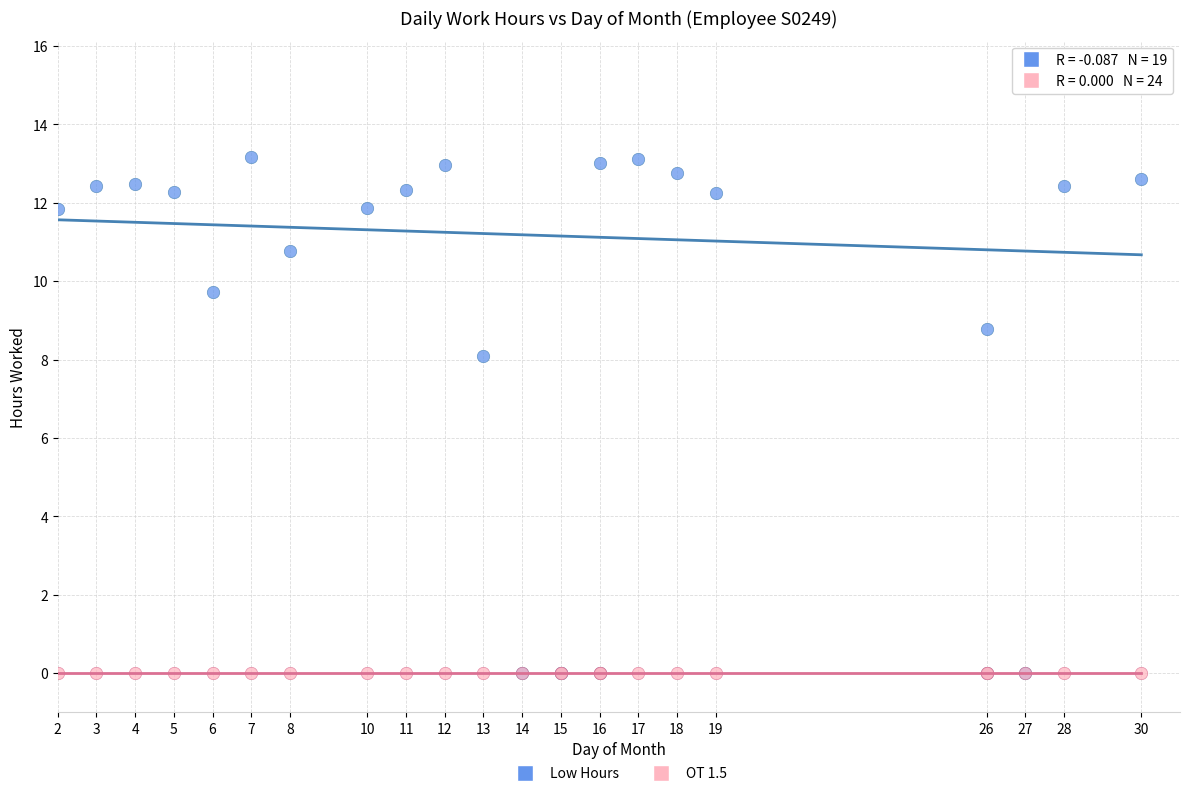

Which series contains the highest Y value?

Low Hours